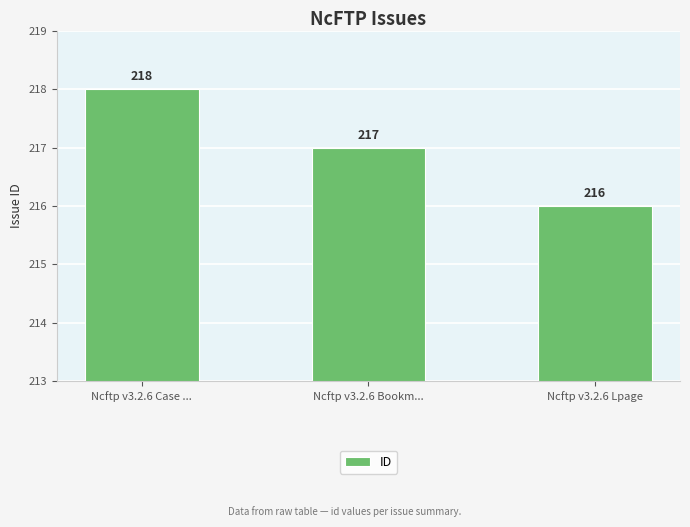

What is the sum of all values?

651